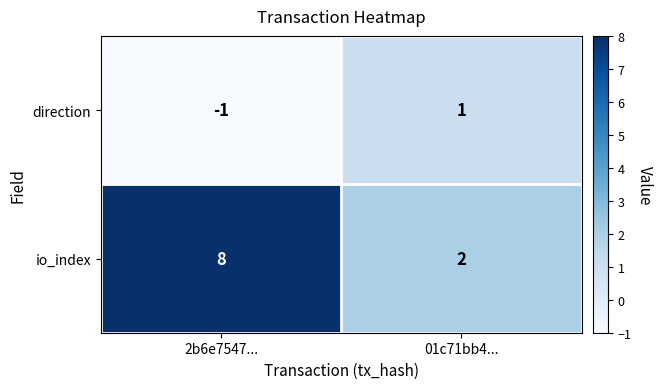

Reading left to right, transcribe all the data shown in this chart.

direction: -1	1
io_index: 8	2